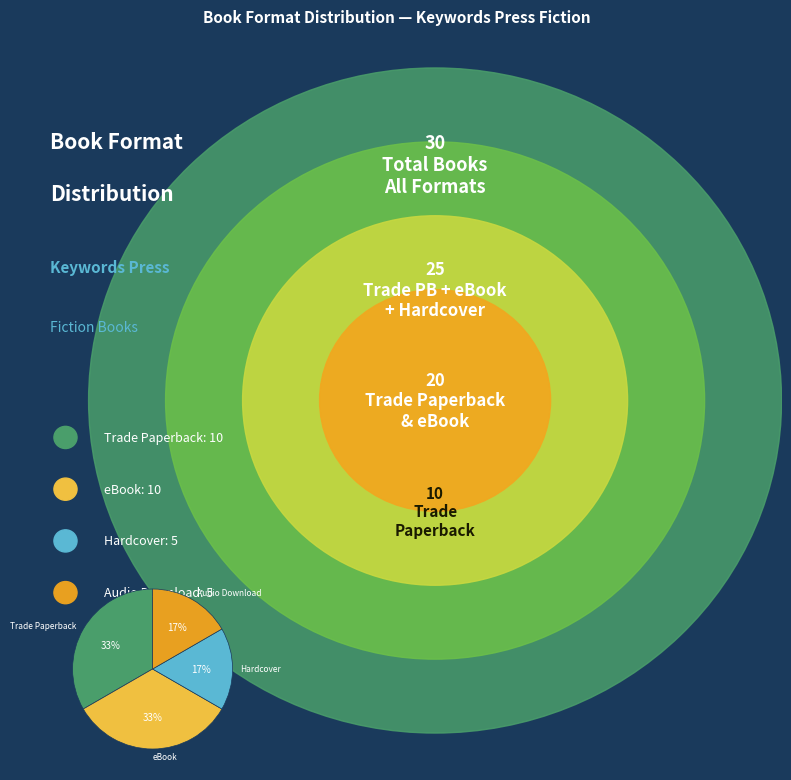

To the nearest percent, what portion does Trade Paperback represent?

33%